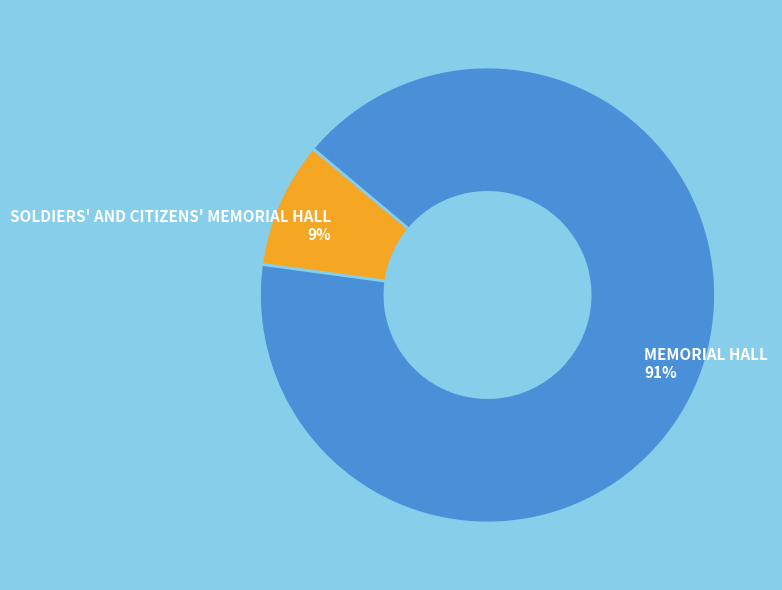

Does any single category account for the majority?

Yes